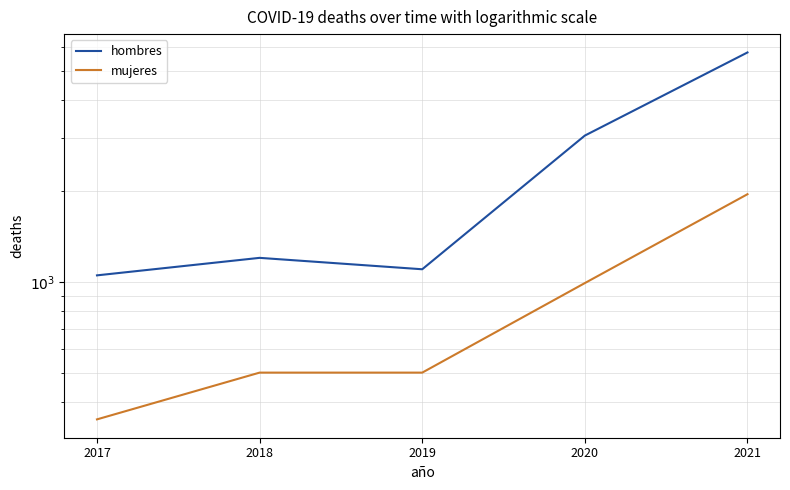

At which category does hombres reach its first local valley?

2019